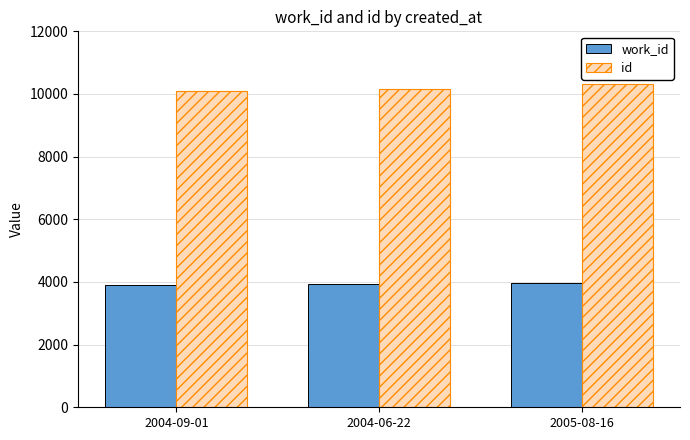

At which category is the sum across all series the highest?

2005-08-16